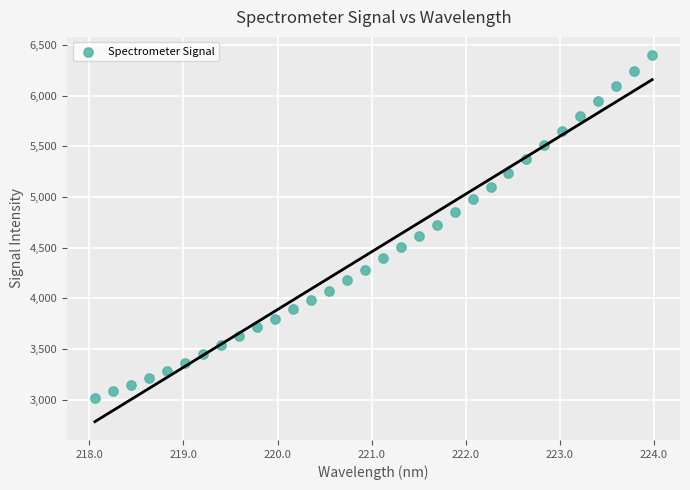

What is the range of X values (max minus min)?

5.9